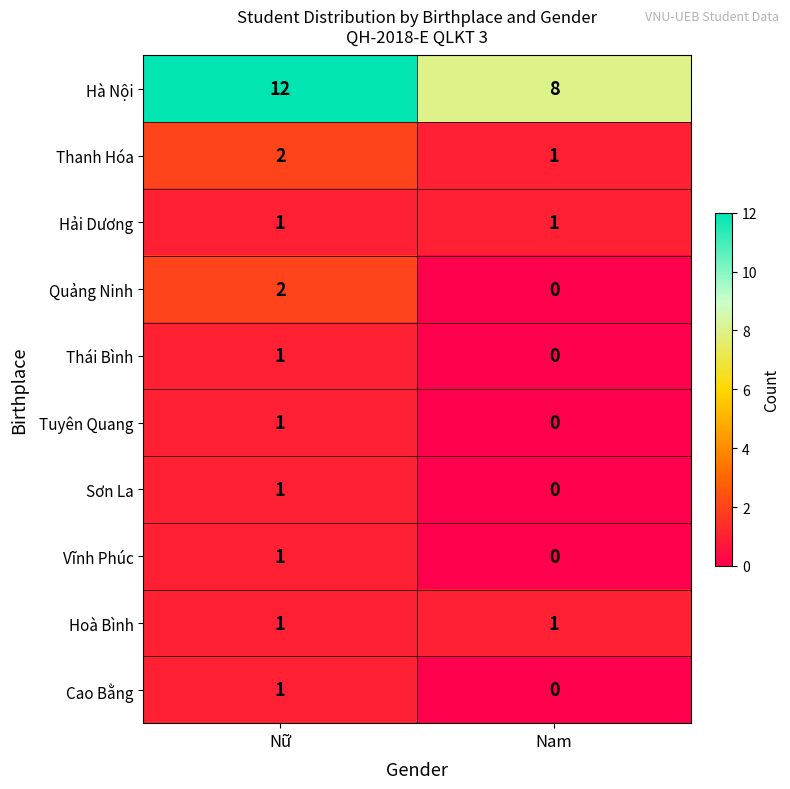

Reading right to left, what are all the values shown in this chart?

Hà Nội: 8	12
Thanh Hóa: 1	2
Hải Dương: 1	1
Quảng Ninh: 0	2
Thái Bình: 0	1
Tuyên Quang: 0	1
Sơn La: 0	1
Vĩnh Phúc: 0	1
Hoà Bình: 1	1
Cao Bằng: 0	1